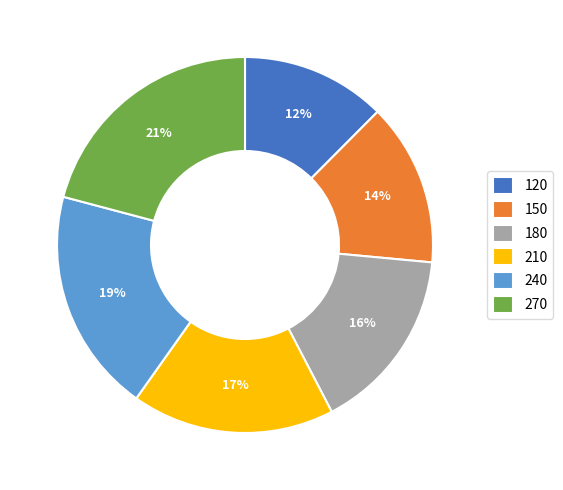

Which slice is the largest?

270